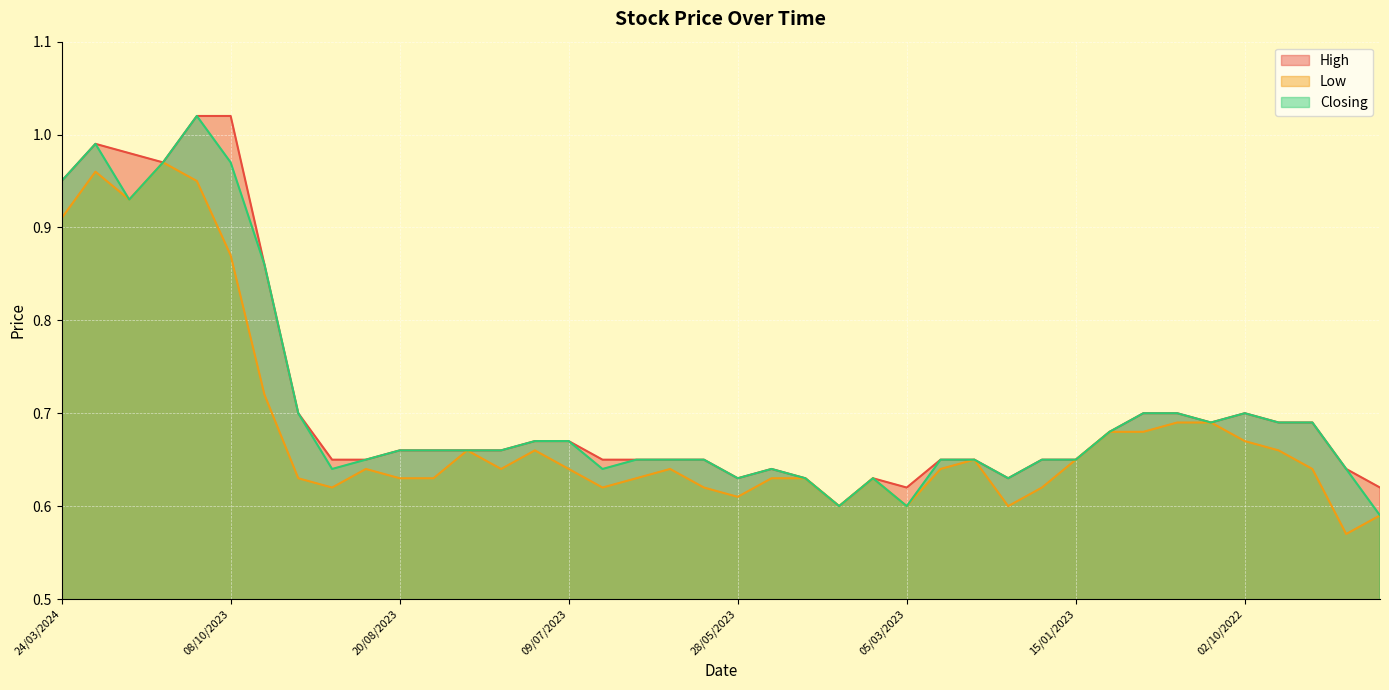

What is the difference between the maximum and minimum values in the Closing series?

0.4